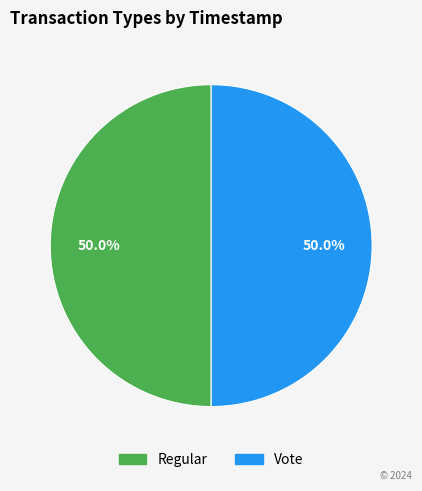

Combined, what portion of the pie is Regular and Vote?

100.0%